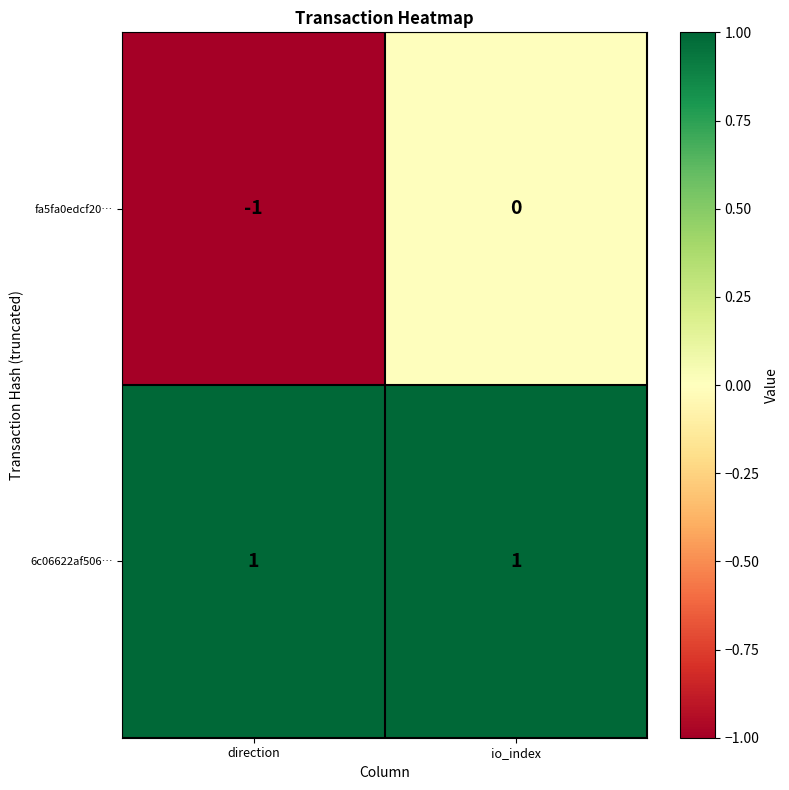

True or false: fa5fa0edcf20… has a value of -1 at direction.

True